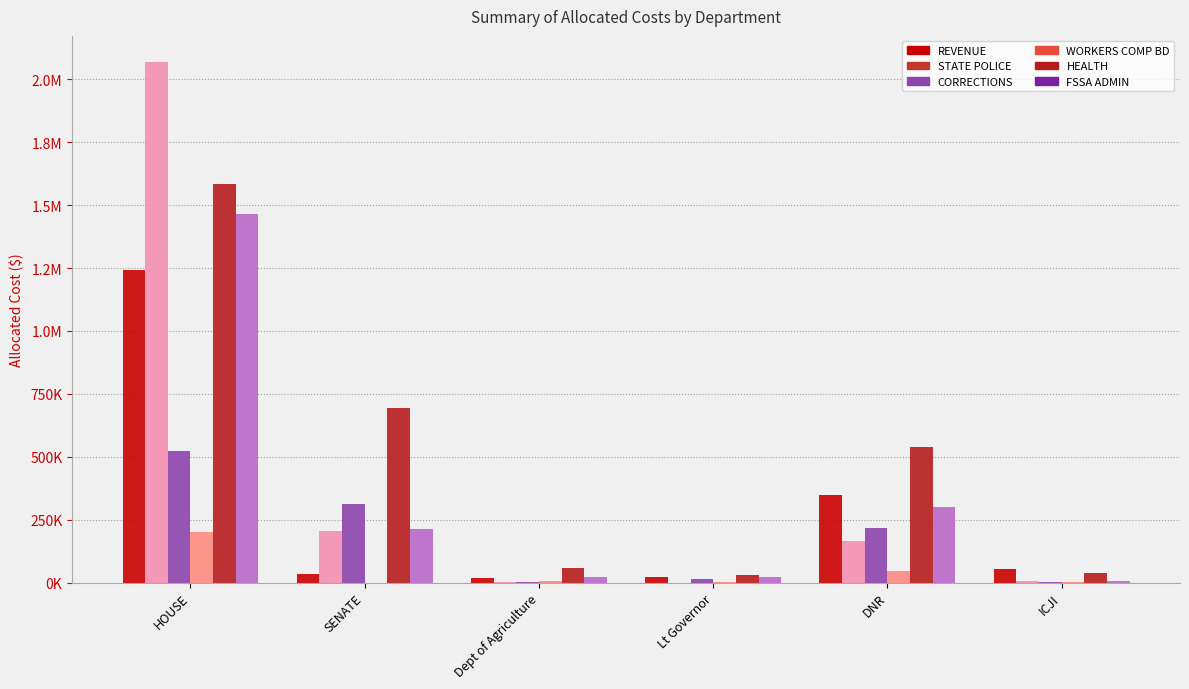

At which category does the chart reach its minimum across all series?

Lt Governor